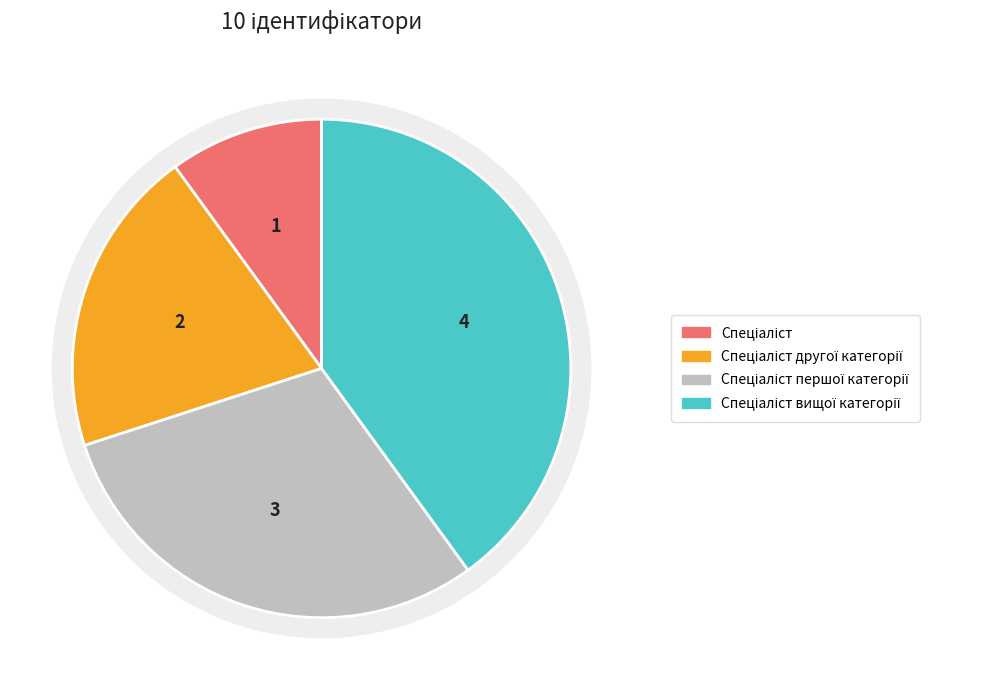

Which slice is the smallest?

Спеціаліст